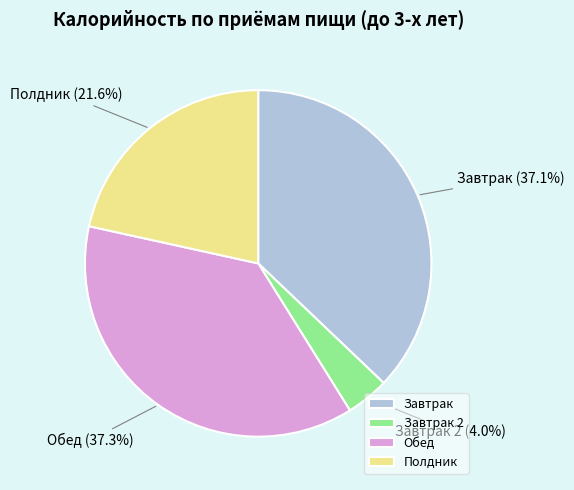

Between Полдник and Завтрак, which is larger?

Завтрак